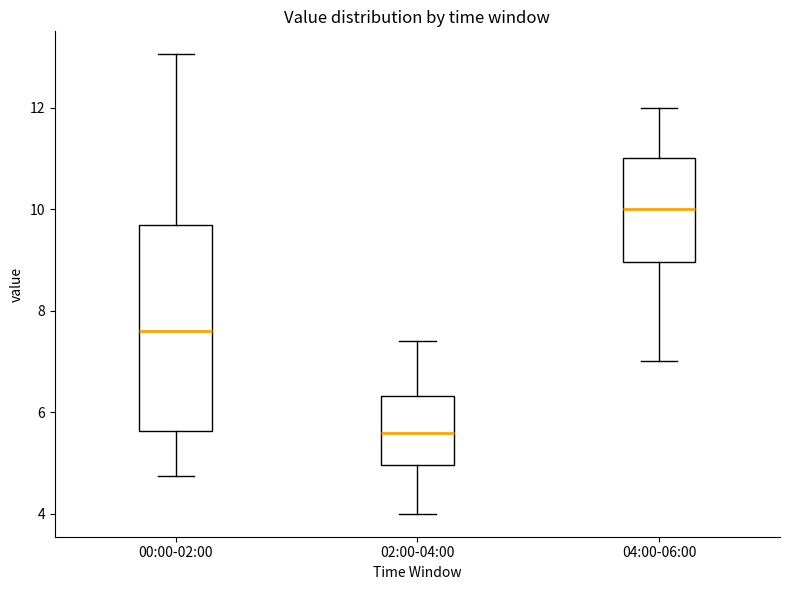

Reading left to right, transcribe this box plot: for each box, give where its median line is, the range the box spans, and where its two whiskers end, as read against the y-axis. The values are not printed on the chart, so give them approximately, as read against the axis.

00:00-02:00: median 7.6, box 5.6 to 9.6, whiskers 4.8 to 13.0
02:00-04:00: median 5.6, box 5.0 to 6.4, whiskers 4.0 to 7.4
04:00-06:00: median 10.0, box 9.0 to 11.0, whiskers 7.0 to 12.0